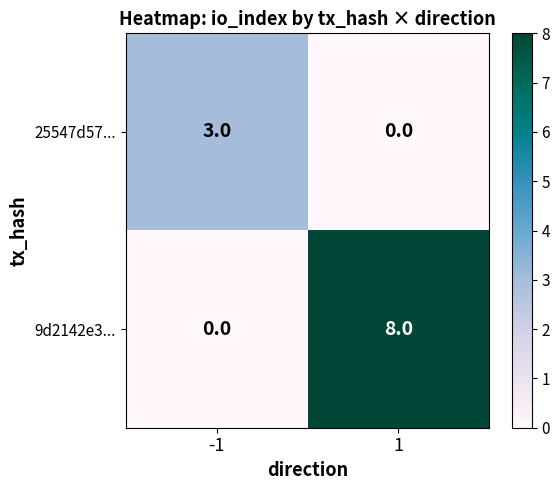

What is the spread (max minus min) of values at 1?

8